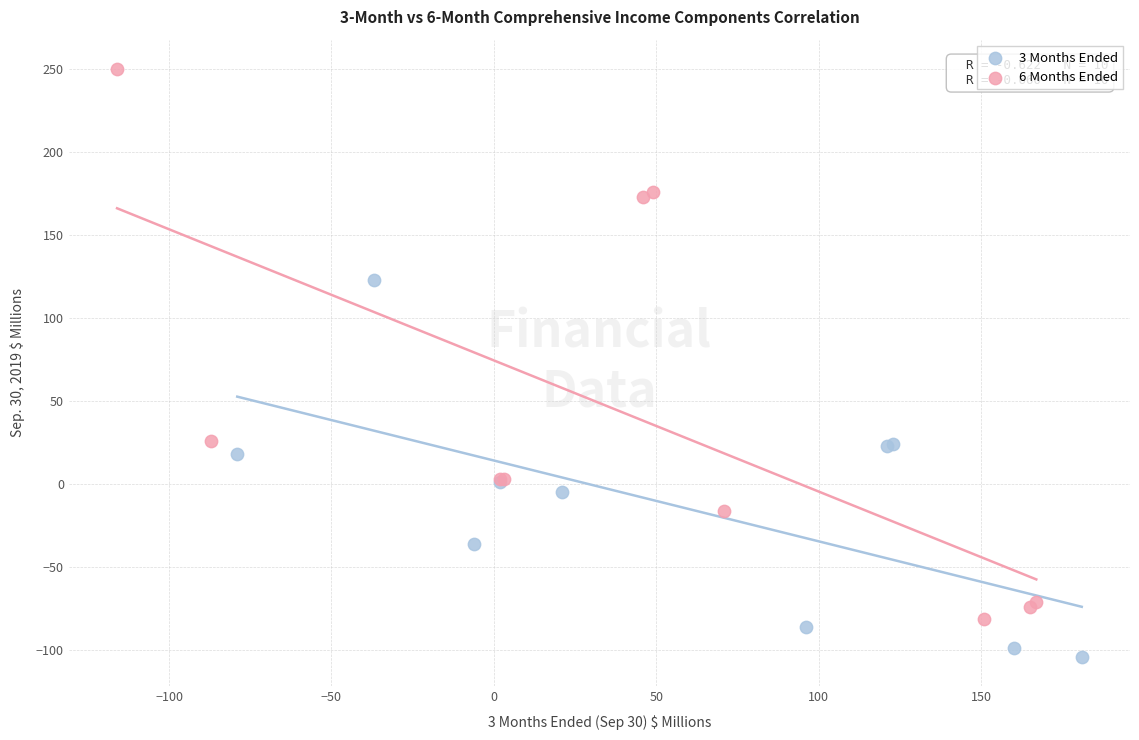

What are all the series names shown in the legend?

3 Months Ended, 6 Months Ended